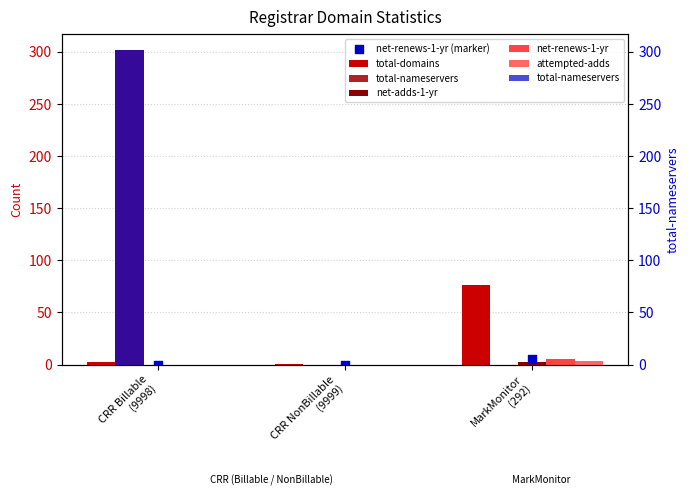

Is the value of net-adds-1-yr at CRR Billable
(9998) greater than the value of net-renews-1-yr at MarkMonitor
(292)?

No